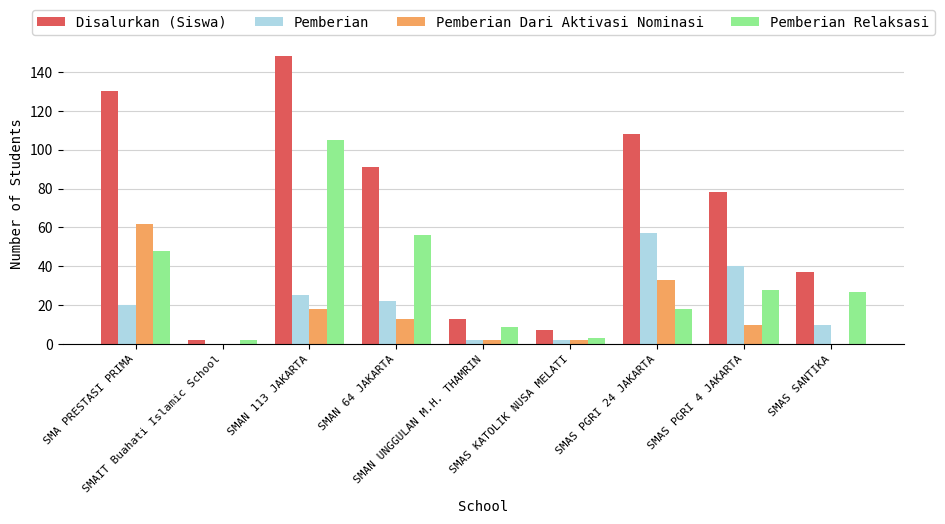

What are all the series names shown in the legend?

Disalurkan (Siswa), Pemberian, Pemberian Dari Aktivasi Nominasi, Pemberian Relaksasi